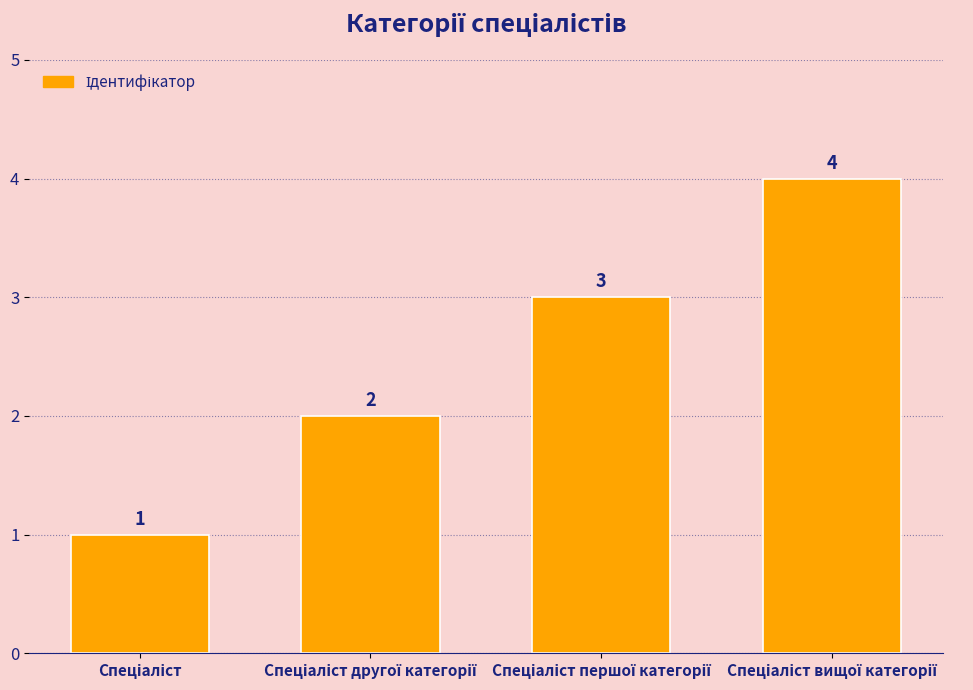

What is the sum of all values?

10